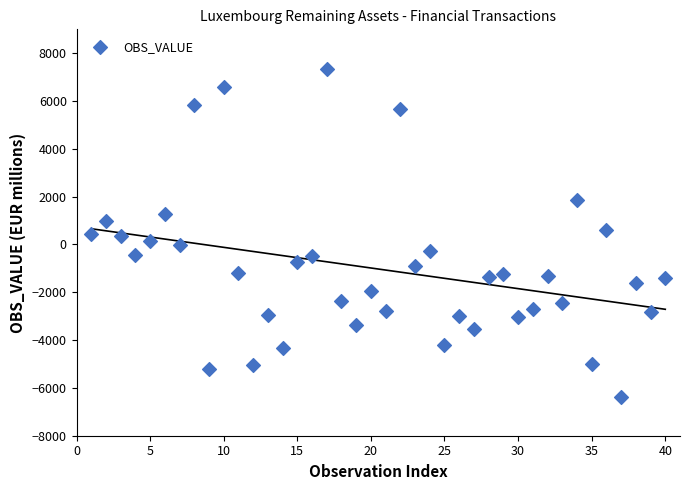

What is the range of Y values (max minus min)?

13708